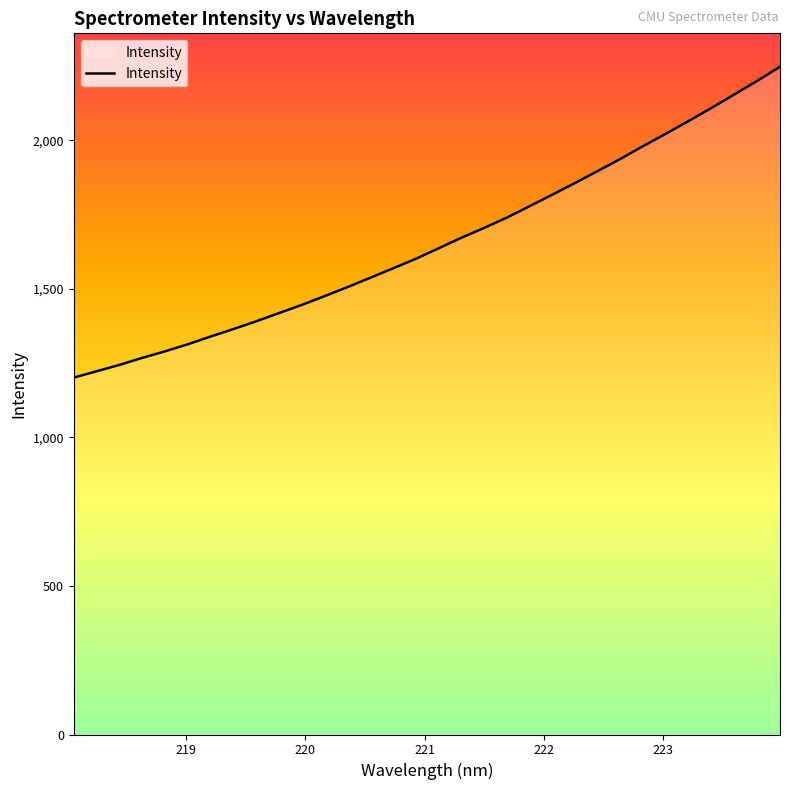

What is the difference between the maximum and minimum values?

1046.2